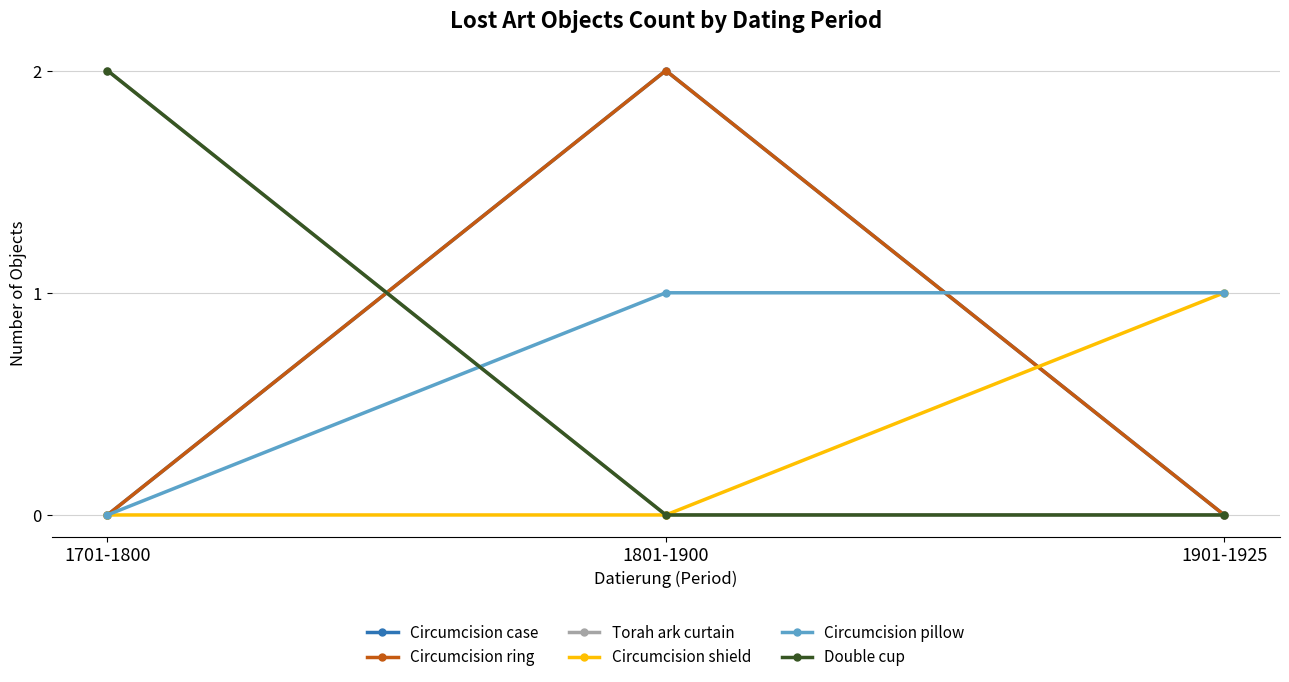

Is this an area chart (filled region under the line)?

No